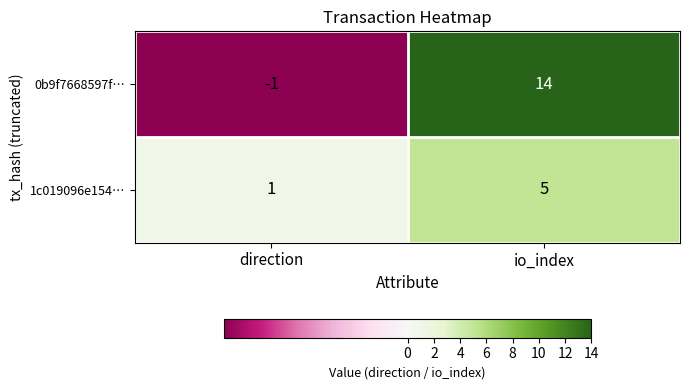

How many negative values does the 0b9f7668597f… series have?

1